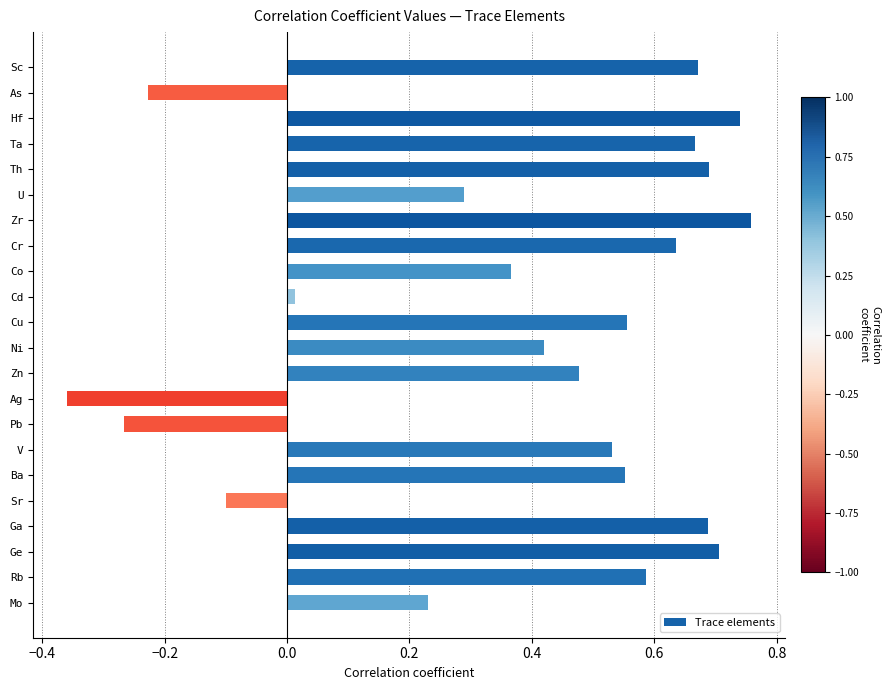

What is the change in value from Ni to Zn?

+0.1